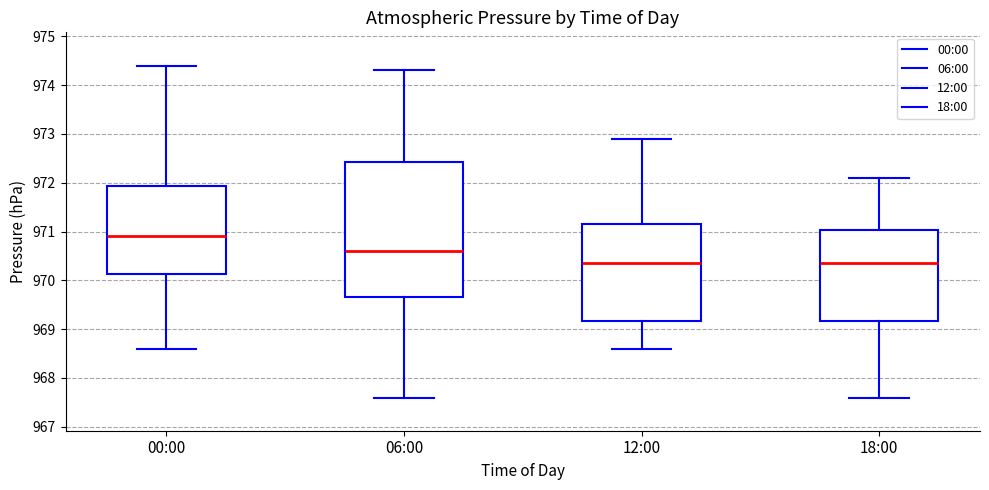

Which box's median line is the highest?

00:00